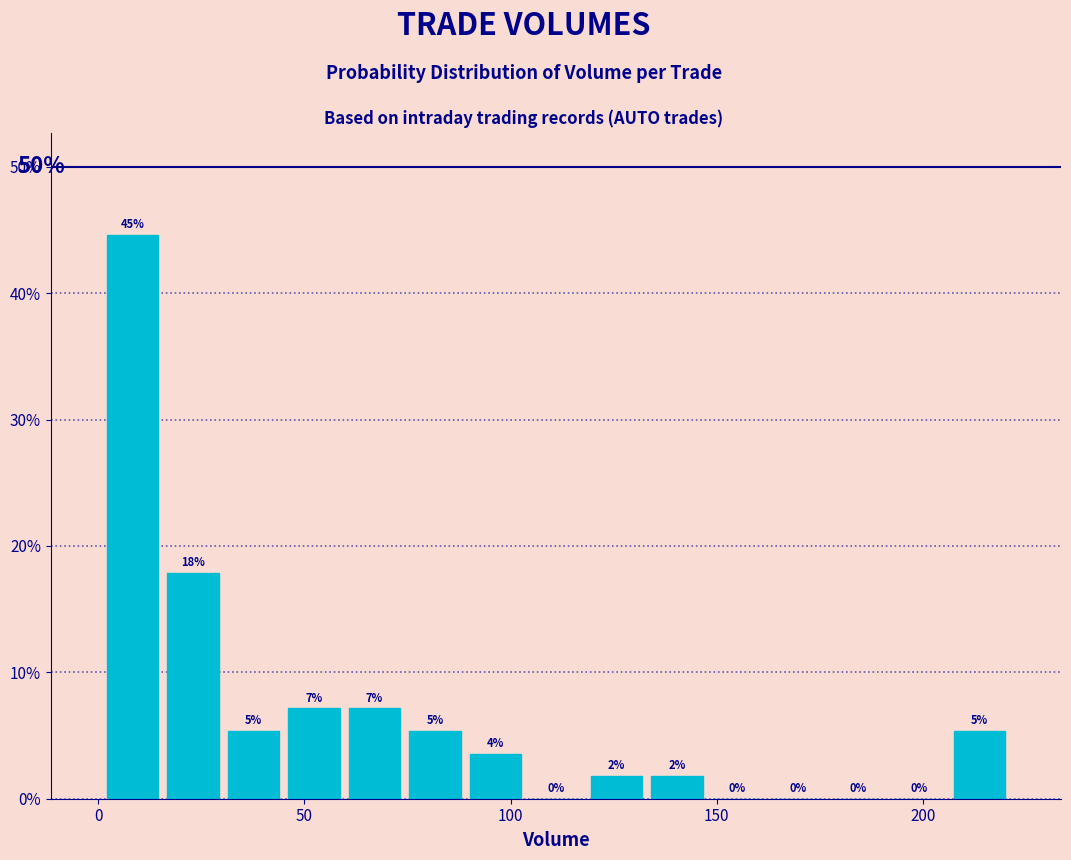

Around what value on the x-axis is the tallest bar? Give the approximate position of its centre, as read against the axis.

10